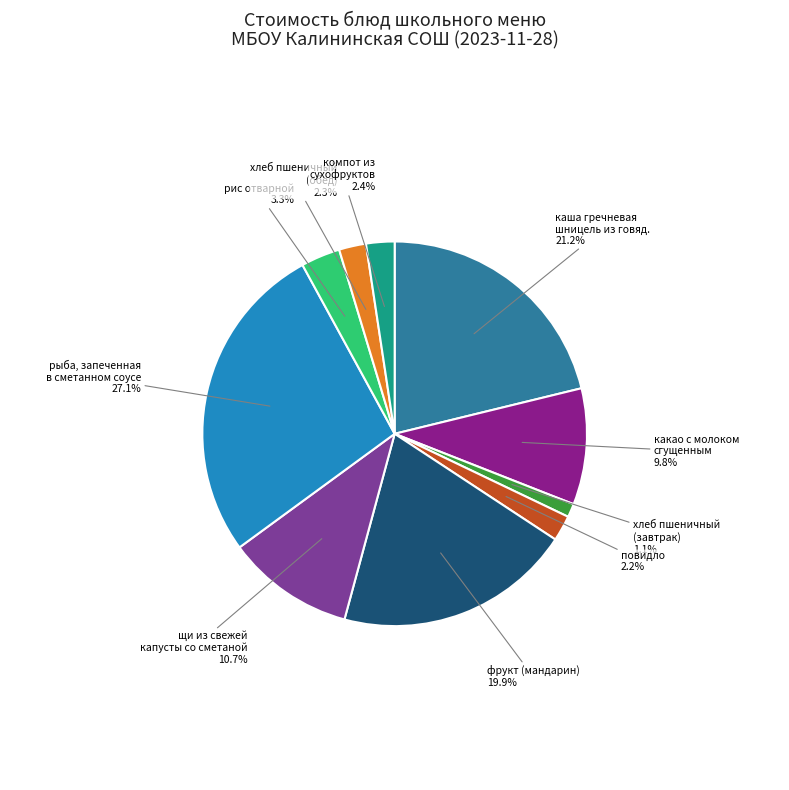

How much of the chart is everything except хлеб пшеничный (обед)?

97.7%